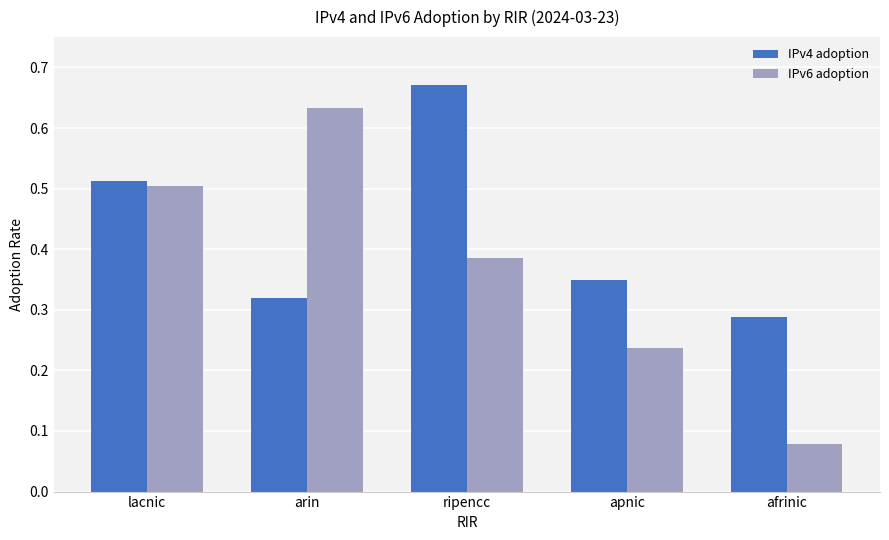

What are all the series names shown in the legend?

IPv4 adoption, IPv6 adoption